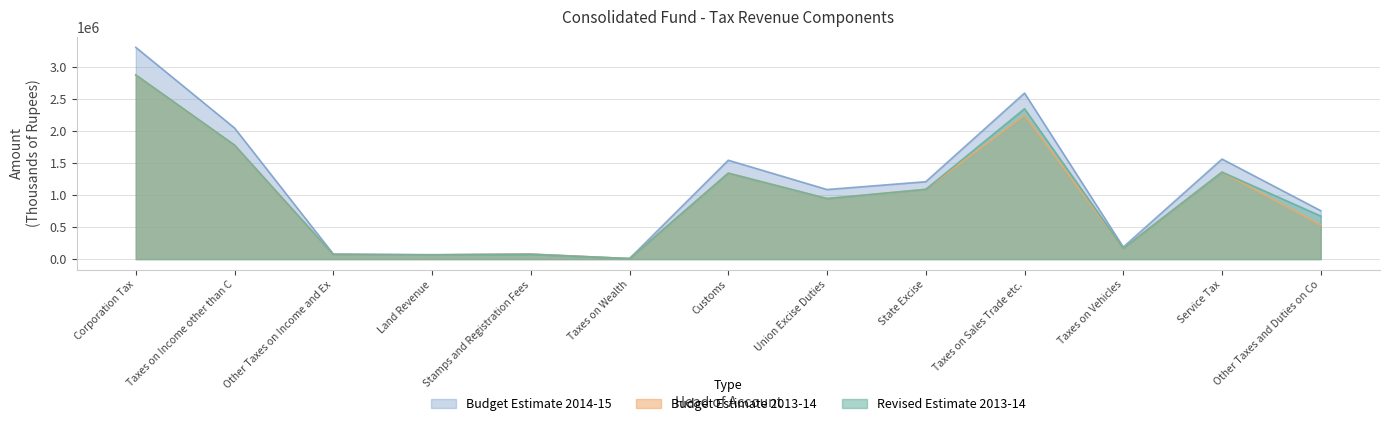

How many data points in Revised Estimate 2013-14 are less than 945900?

6